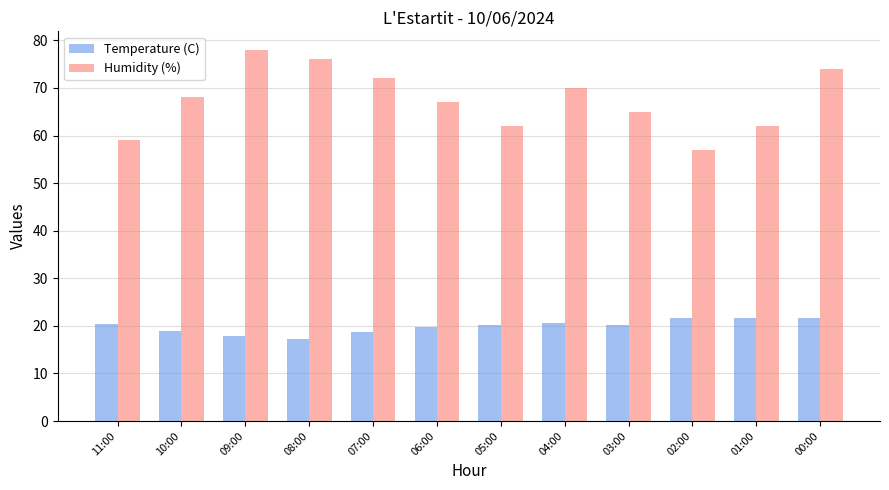

How many data points does each series have?

12